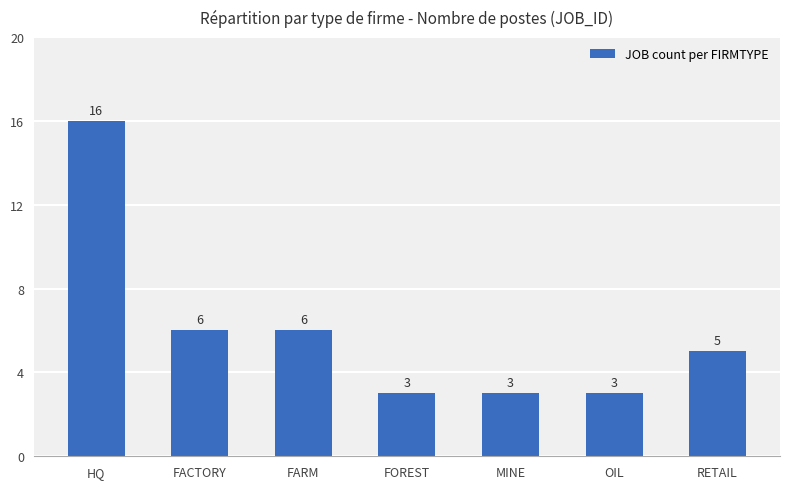

What value does the data have at OIL, to the nearest 5?

5